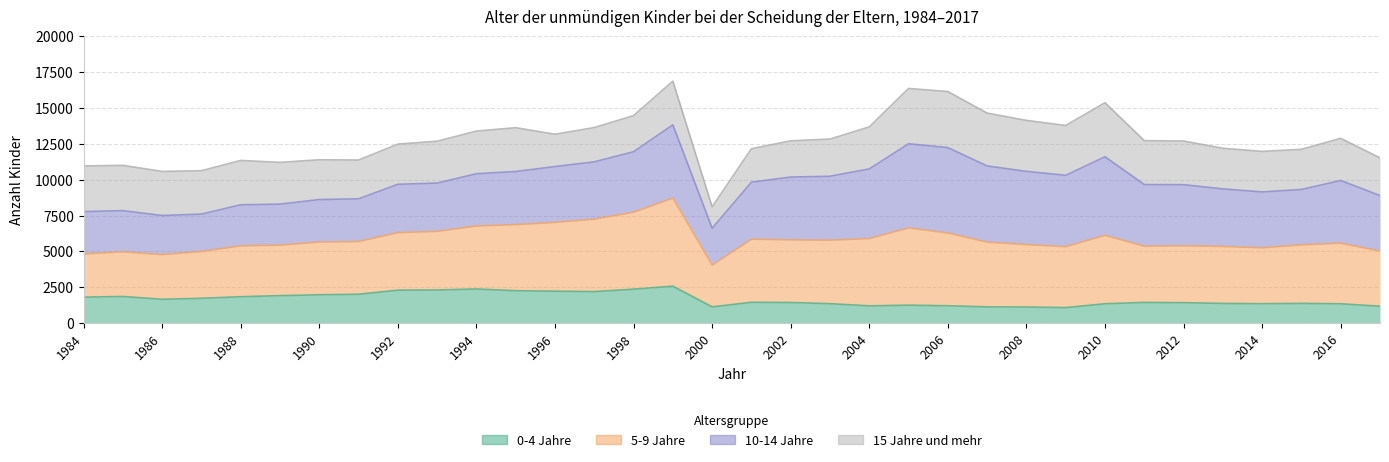

True or false: 0-4 Jahre and 5-9 Jahre cross at least once.

False